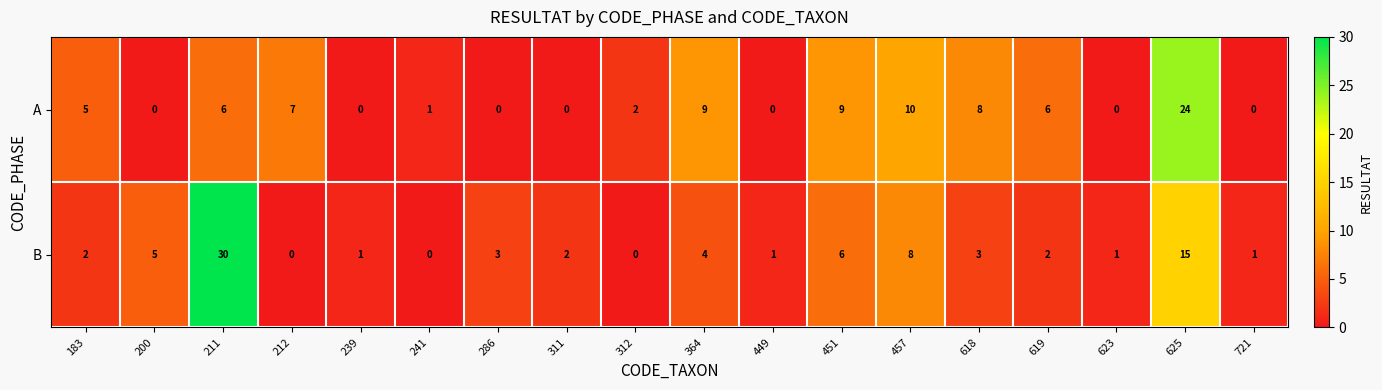

Which label corresponds to the largest value in the chart?

211